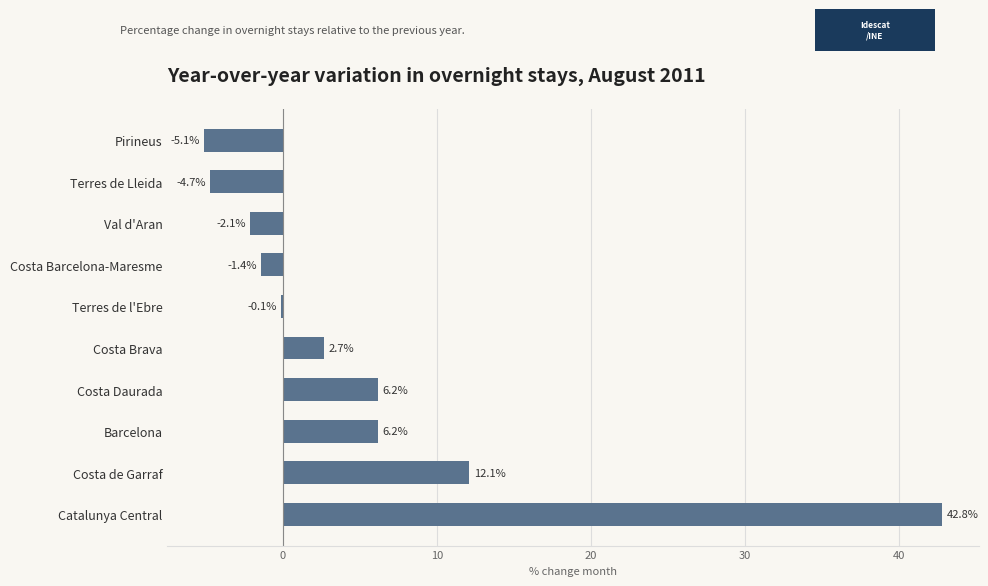

True or false: the data shows -0.1 at Terres de l'Ebre.

True